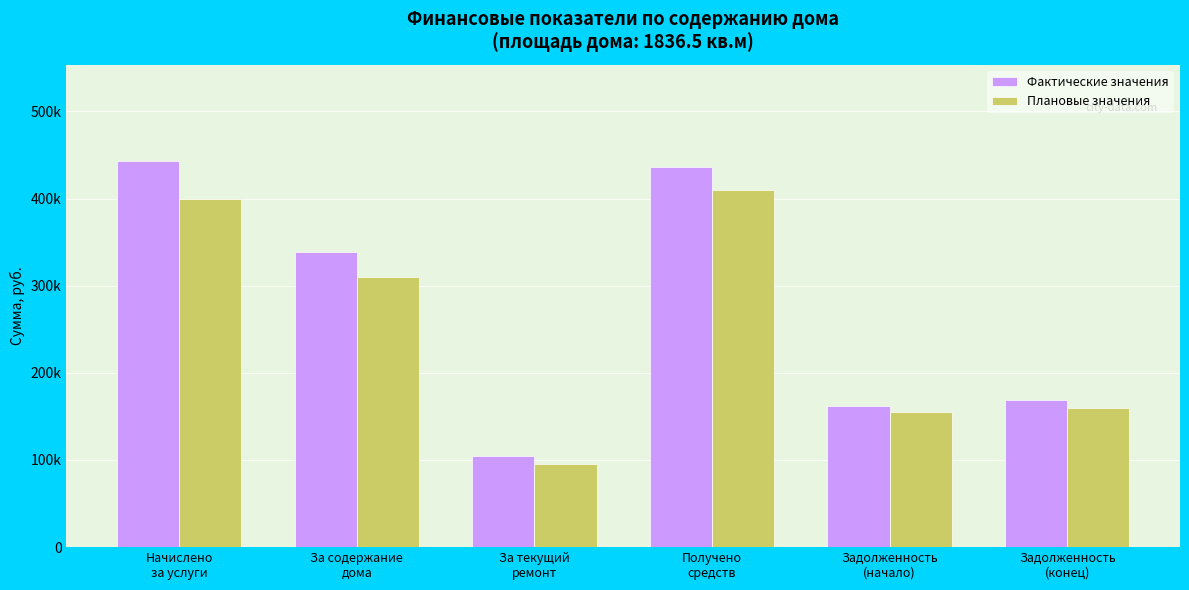

Which series changed the most between Начислено
за услуги and Задолженность
(начало)?

Фактические значения